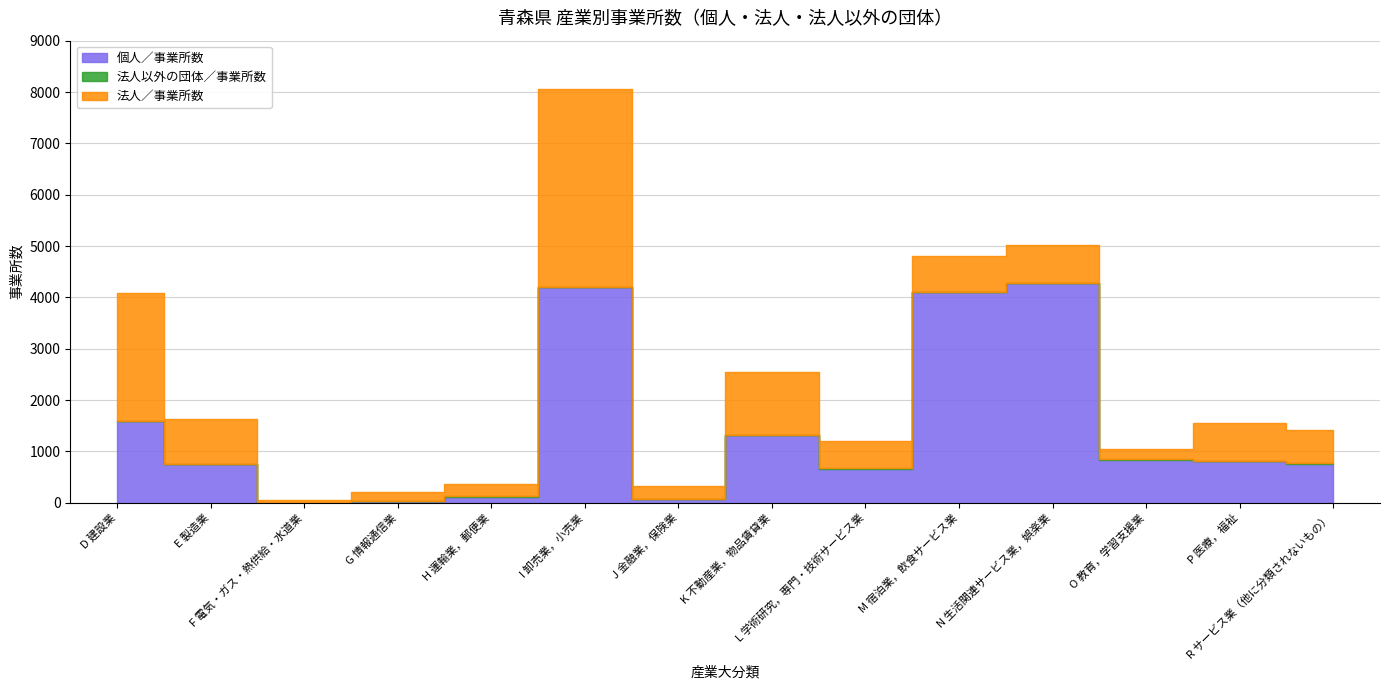

Which series has the largest total across all categories?

個人／事業所数